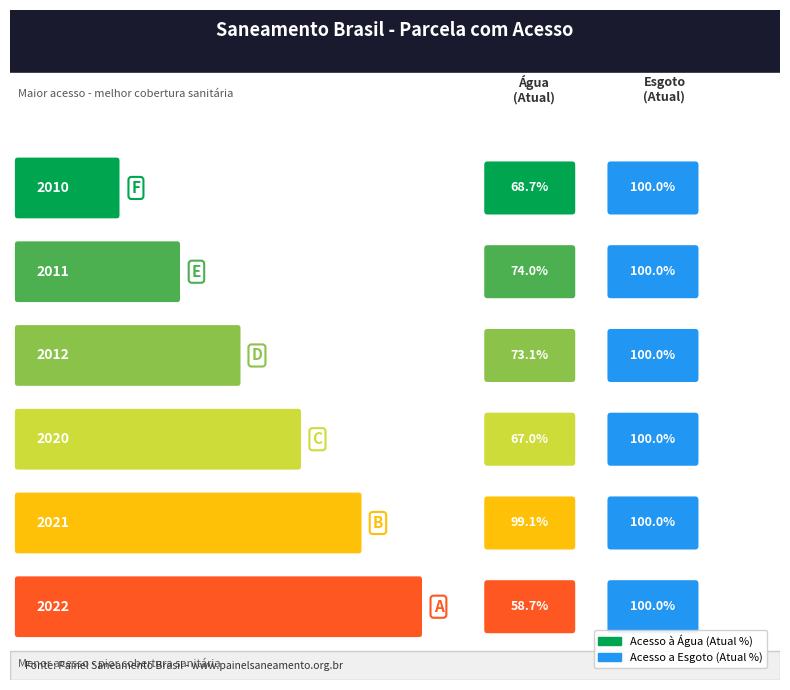

At which label does Parcela da população total que mora em área com acesso a esgoto reach its minimum?

2010